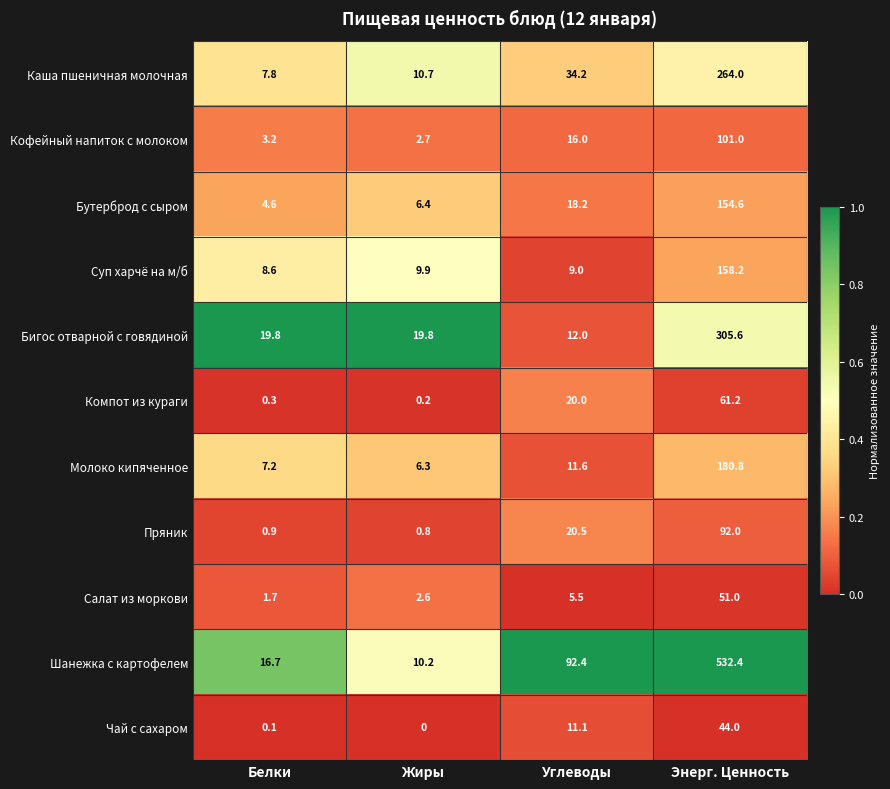

At Жиры, list the series in order from largest to smallest.

Бигос отварной с говядиной, Каша пшеничная молочная, Шанежка с картофелем, Суп харчё на м/б, Бутерброд с сыром, Молоко кипяченное, Кофейный напиток с молоком, Салат из моркови, Пряник, Компот из кураги, Чай с сахаром